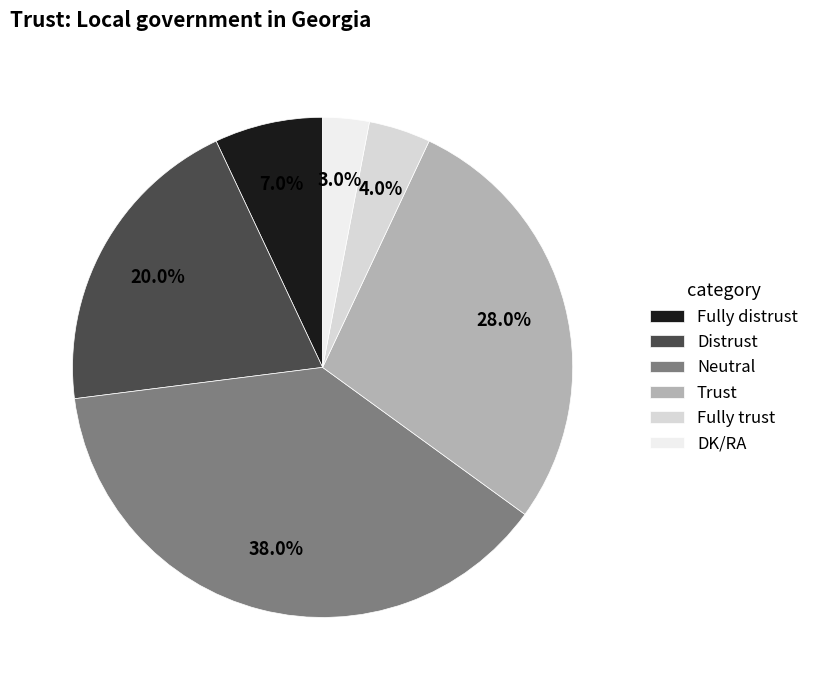

Is it true that Fully trust is 18% of the pie?

False